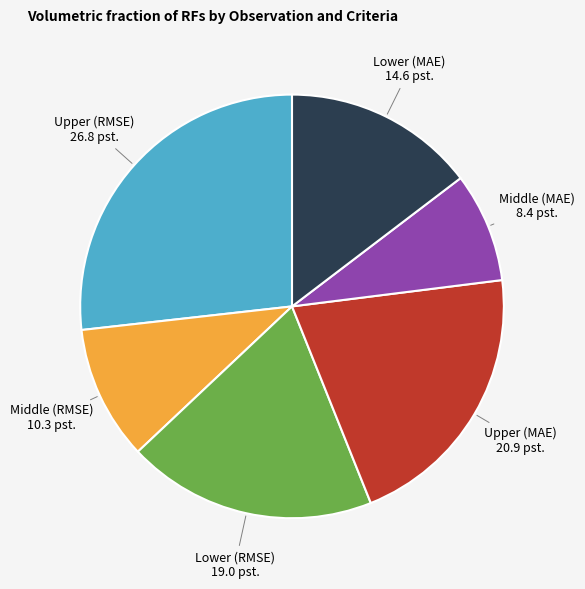

True or false: Upper (RMSE) accounts for 17% of the total.

False